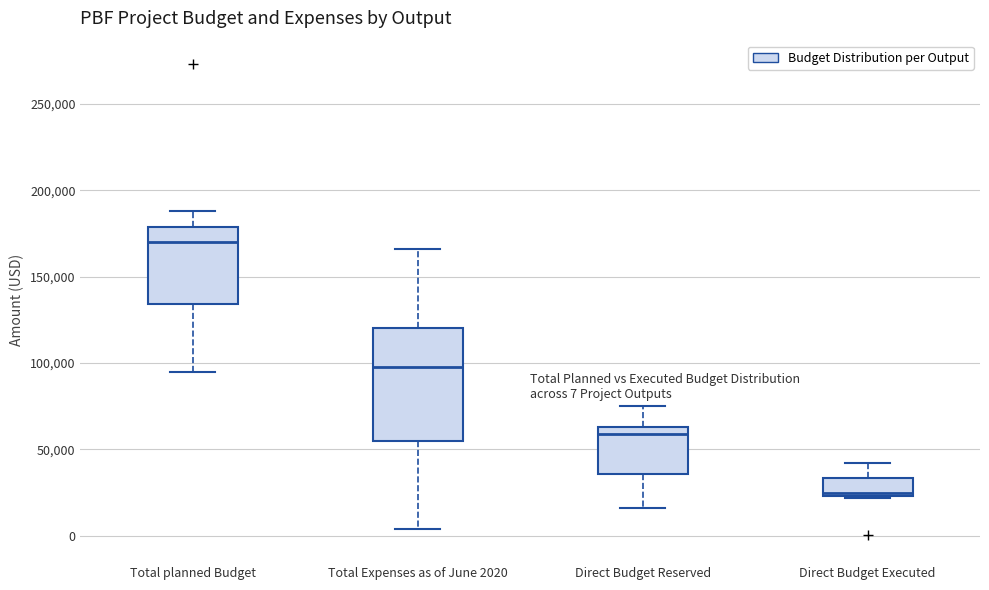

Which box is the tallest, from its lower edge to its upper edge?

Total Expenses as of June 2020